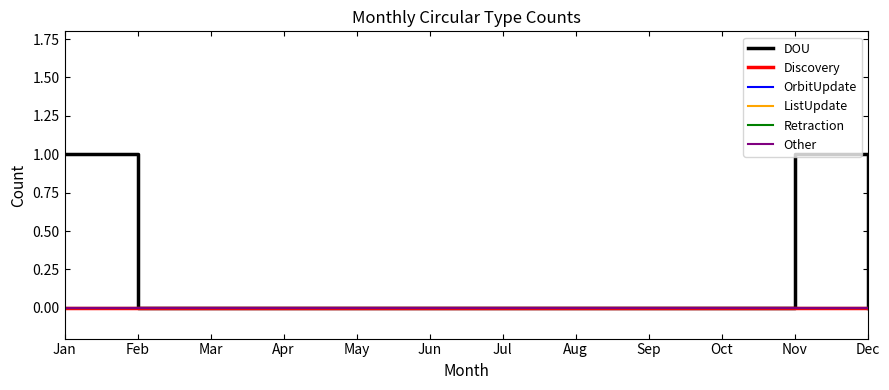

Is this an area chart (filled region under the line)?

No